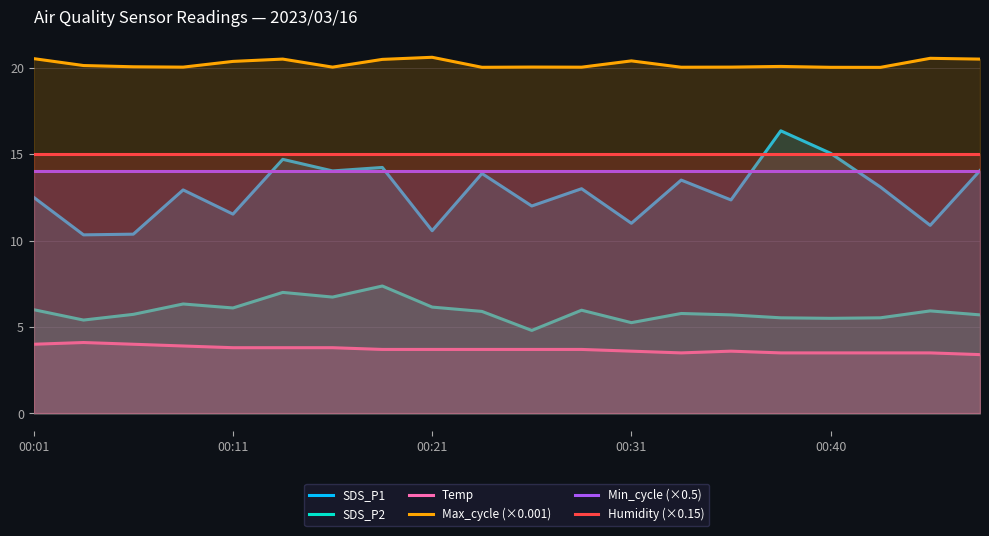

How many lines are shown in the chart?

6